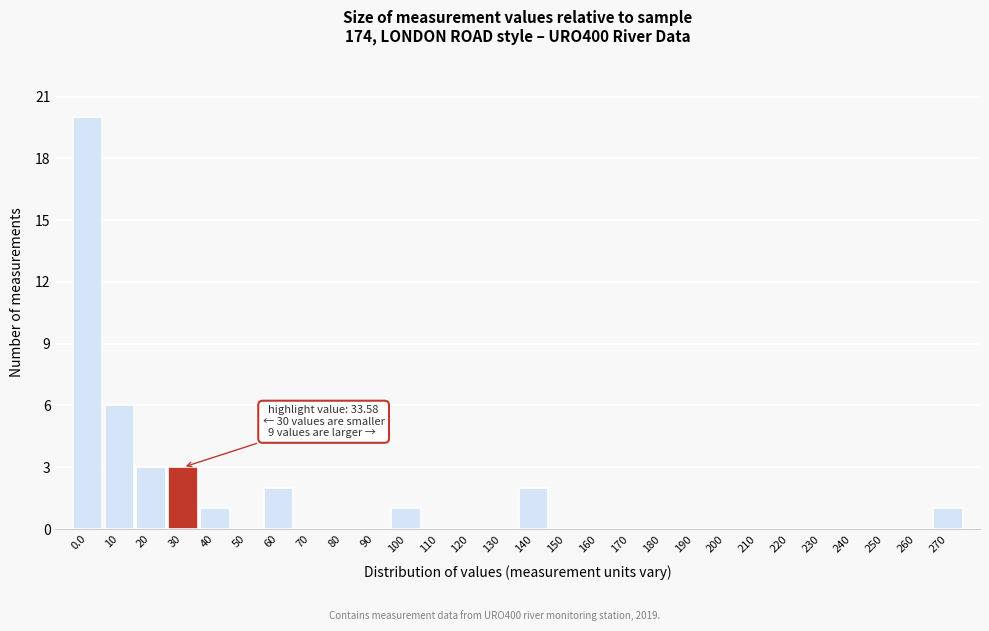

Reading left to right, what are all the values shown in this chart?

0.0=20	10=6	20=3	30=3	40=1	50=0	60=2	70=0	80=0	90=0	100=1	110=0	120=0	130=0	140=2	150=0	160=0	170=0	180=0	190=0	200=0	210=0	220=0	230=0	240=0	250=0	260=0	270=1